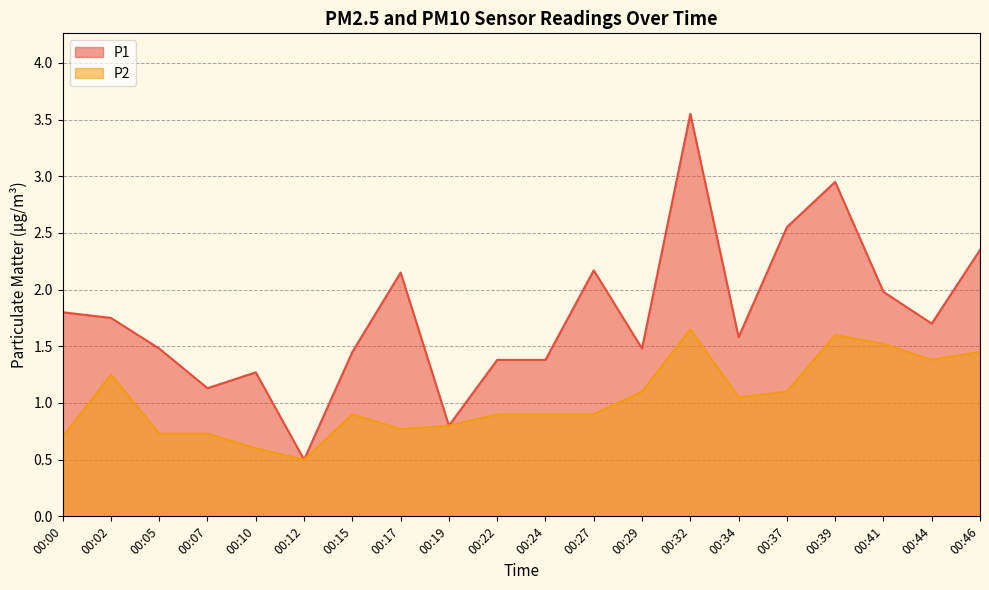

Which category has the lowest value across all series?

00:12